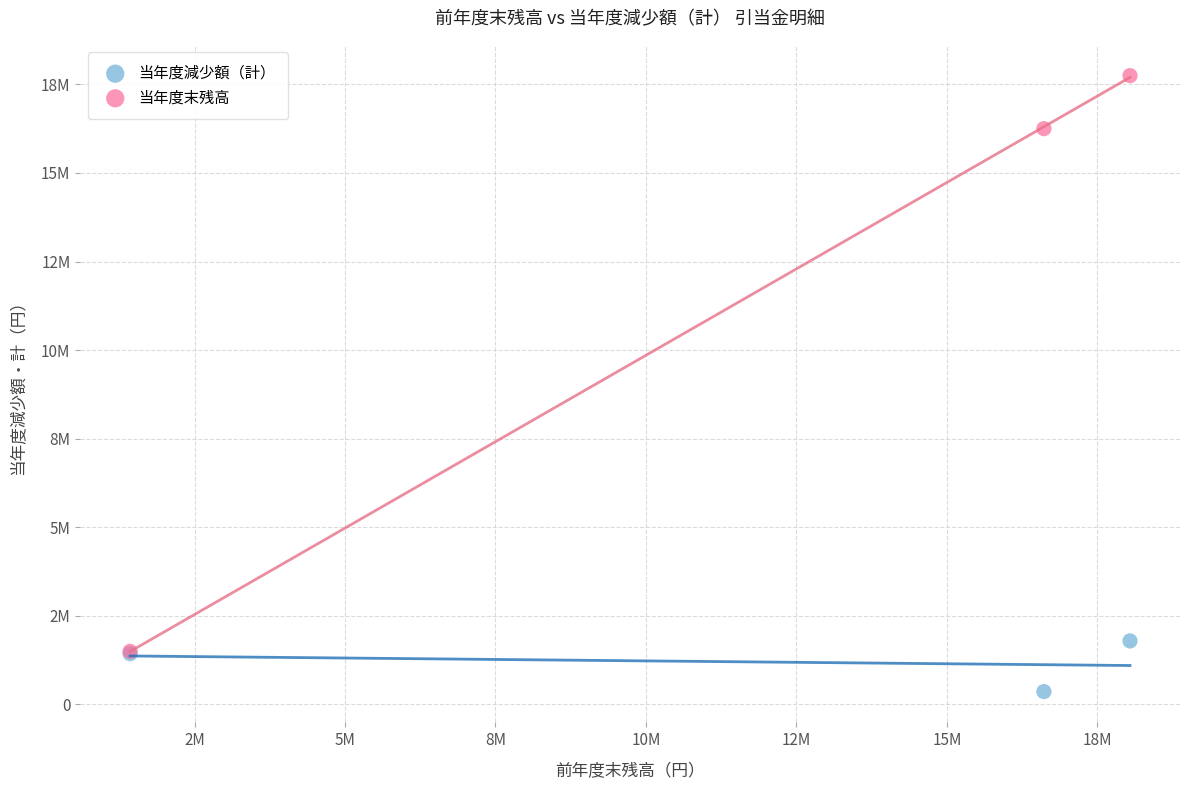

What are all the series names shown in the legend?

当年度減少額（計）, 当年度末残高